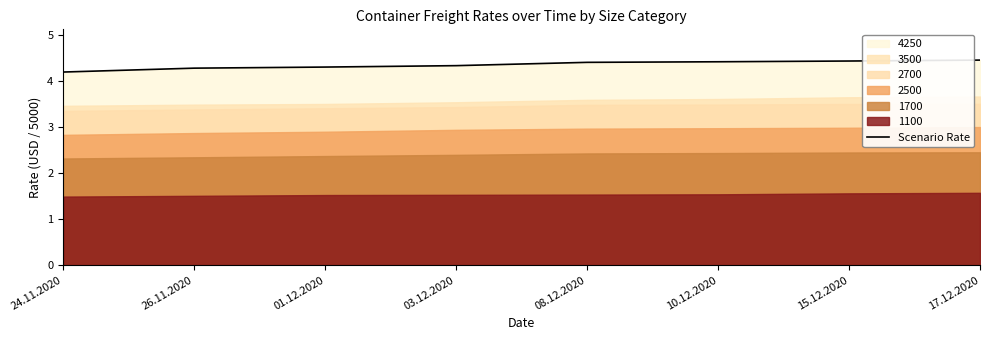

How many values are between 4 and 5?

8